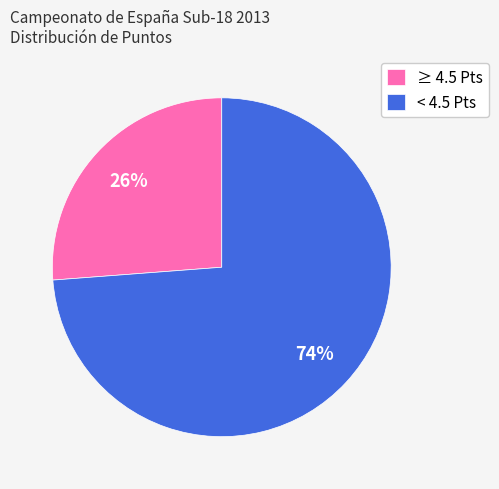

What percentage is the ≥ 4.5 Pts slice, to the nearest percent?

26%